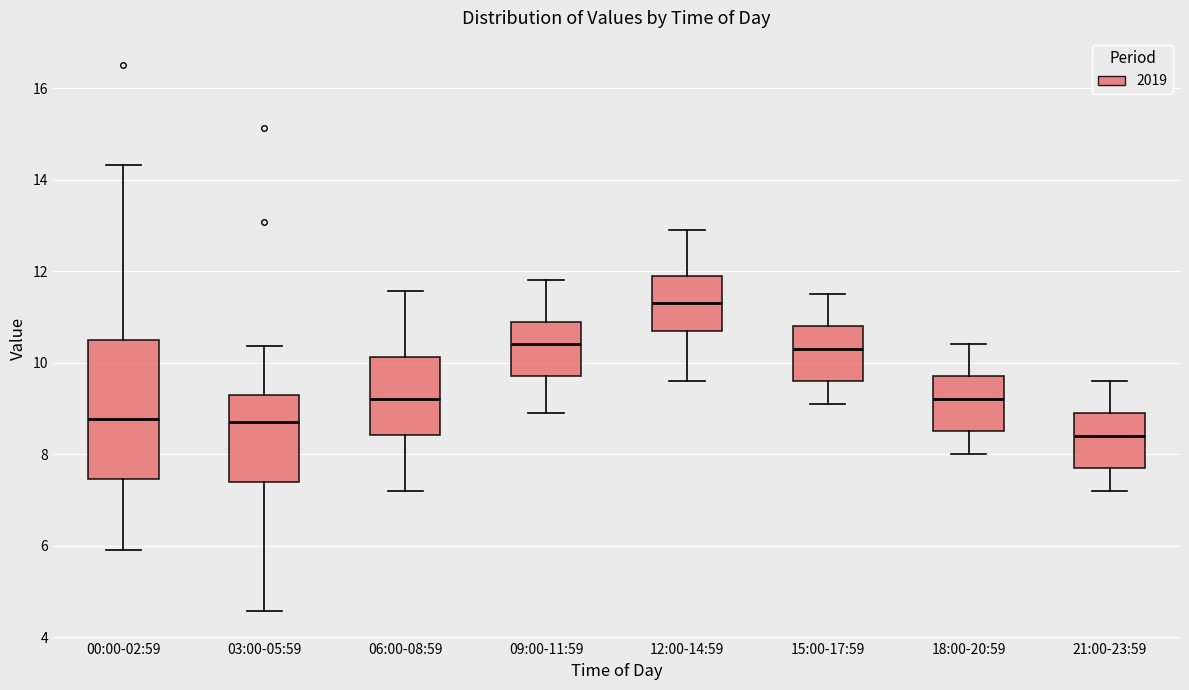

Where is the upper edge of the box for 06:00-08:59 on the y-axis? The values are not printed on the chart, so give them approximately, as read against the axis.

10.2